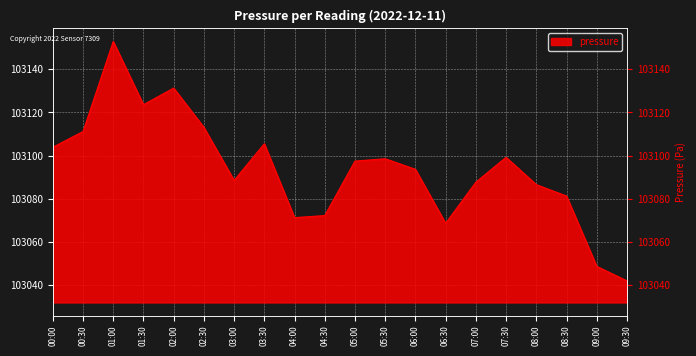

What is the change in value from 03:30 to 04:00?

-34.2